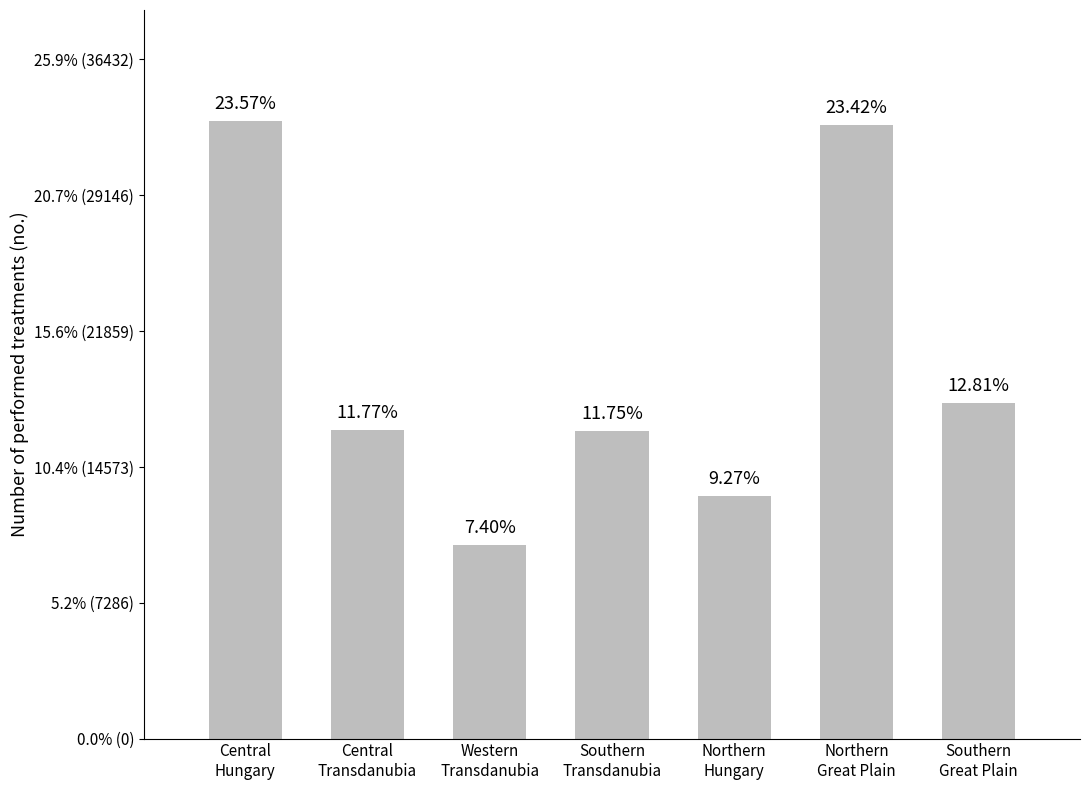

Approximately how many times larger is the value at Northern
Great Plain compared to Western
Transdanubia?

3.2